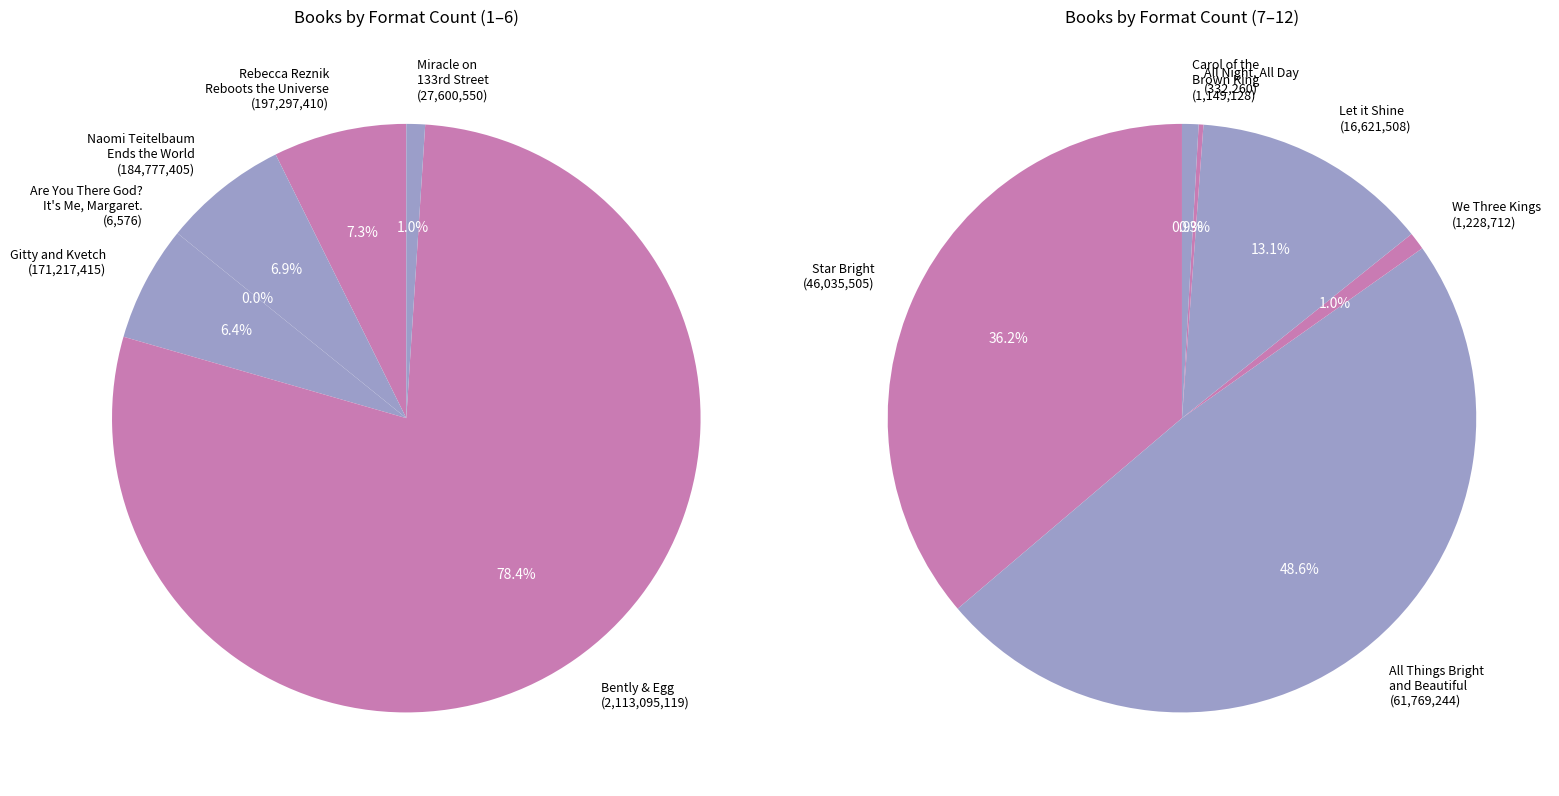

What is the smallest slice in the pie chart?

Are You There God?
It's Me, Margaret.